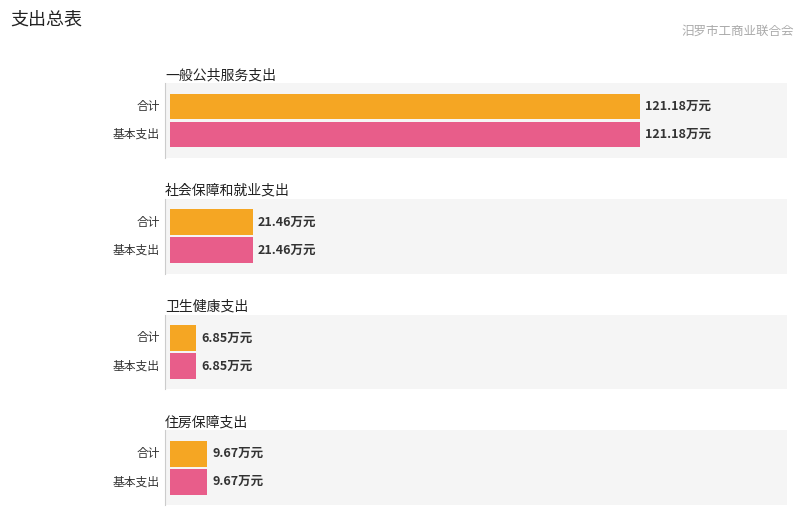

What is the difference between the maximum and second lowest values in the 基本支出 series?

111.5